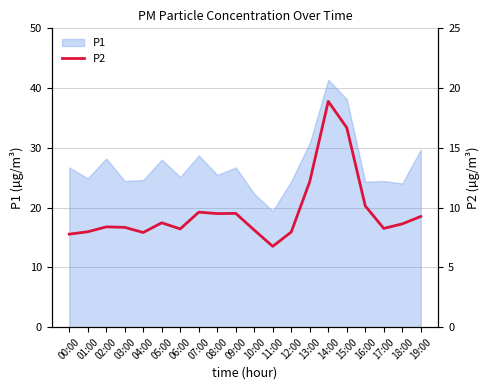

At which category does the data reach its first local peak?

02:00